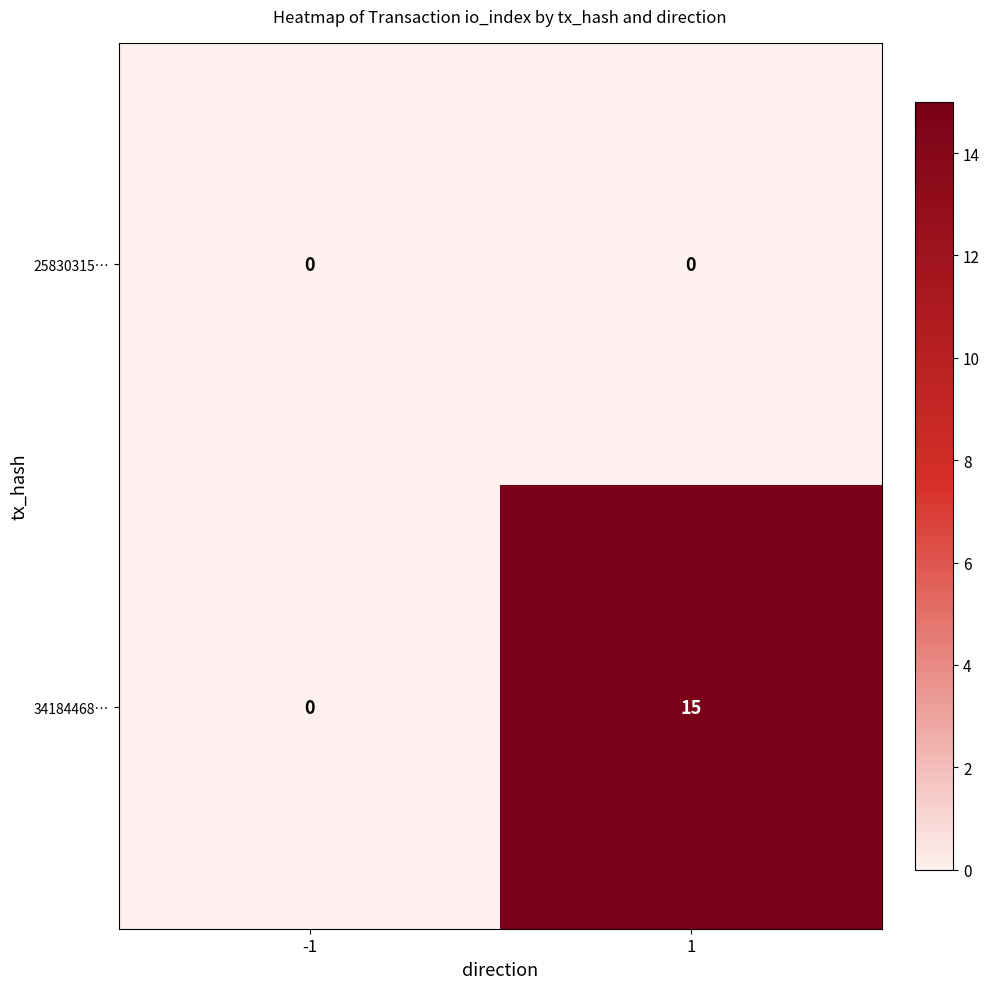

What is the spread (max minus min) of values at 1?

15